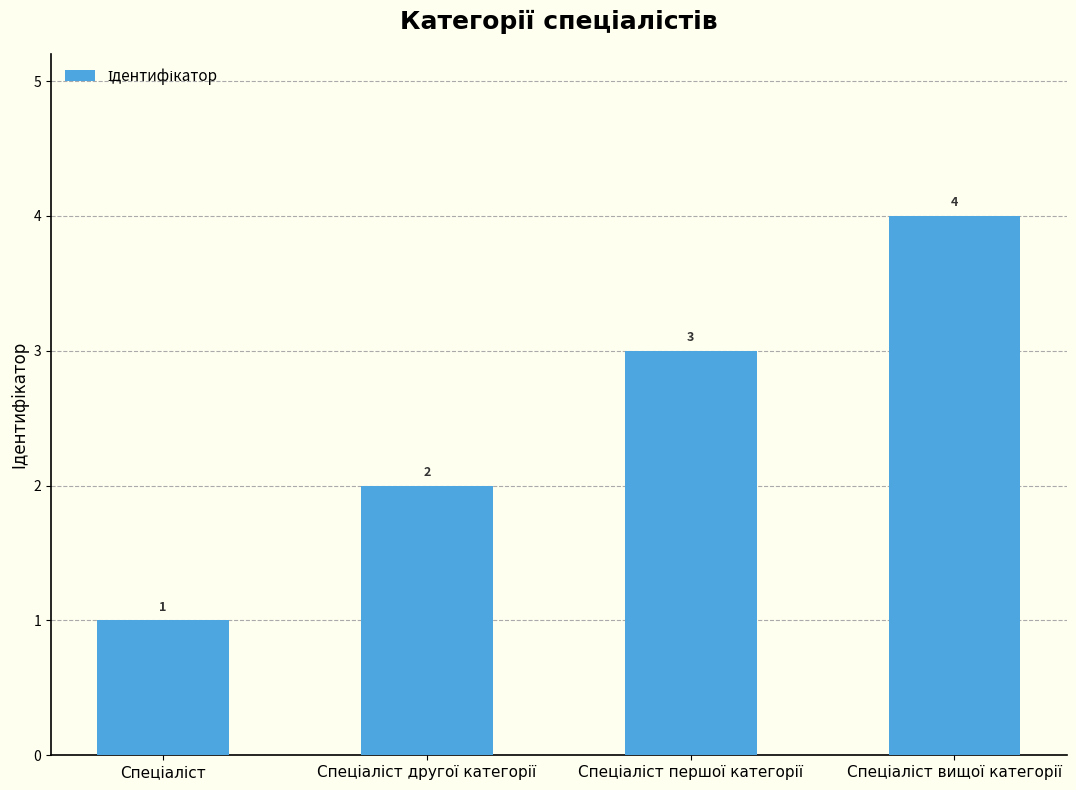

What is the value of the 3rd bar from the left?

3